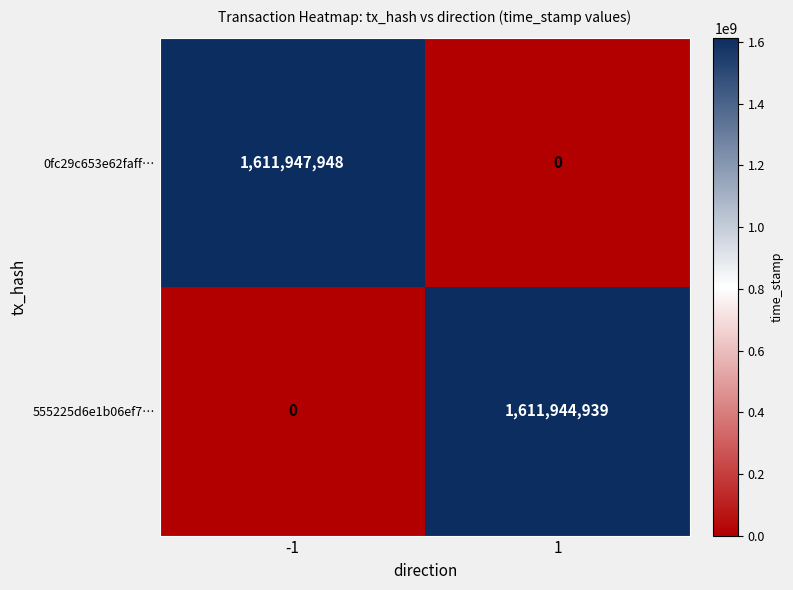

True or false: 555225d6e1b06ef7… has a value of 1611944939 at 1.

True